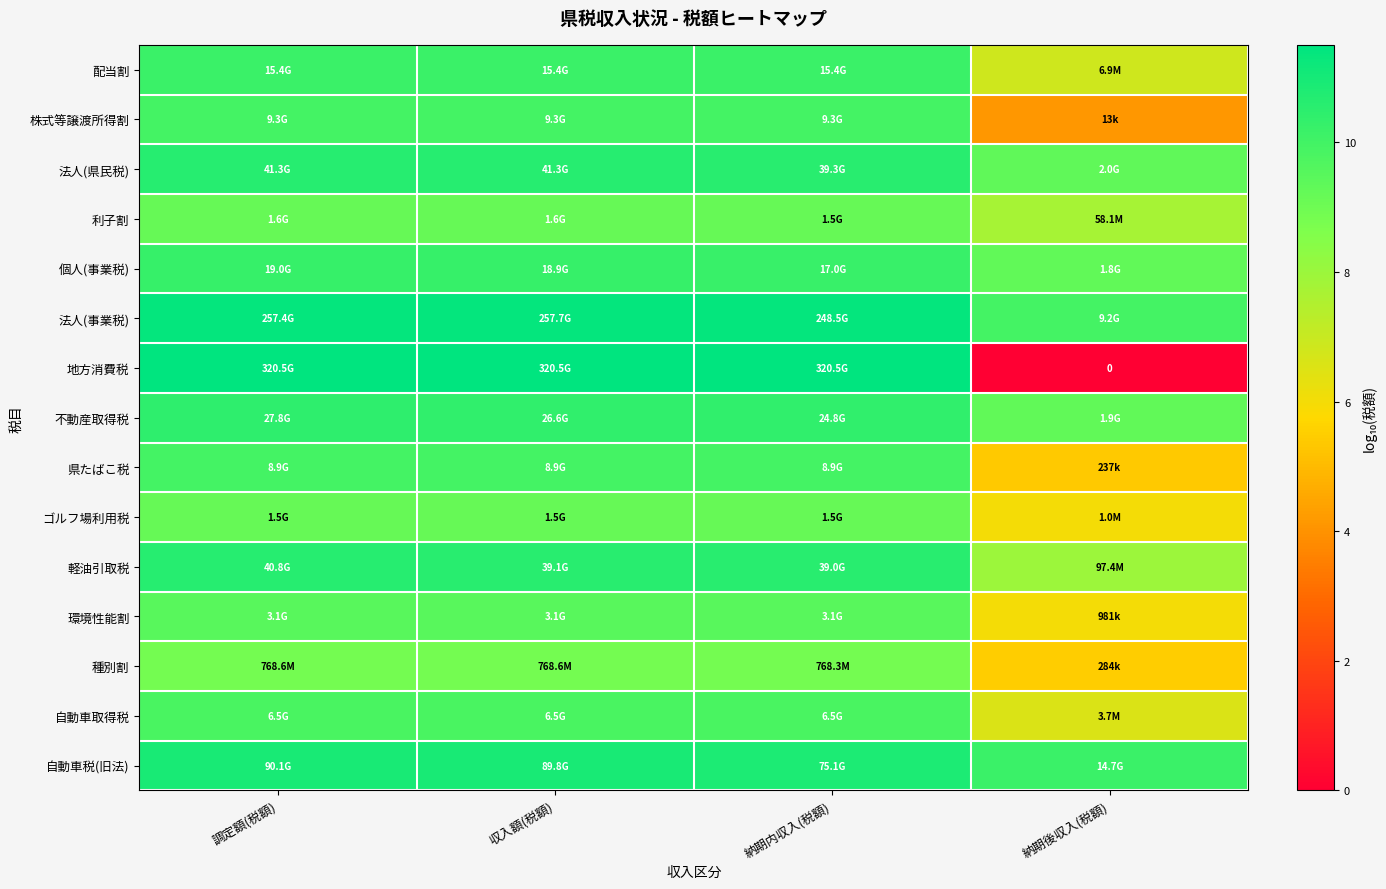

At how many categories does at least one series exceed 9?

4